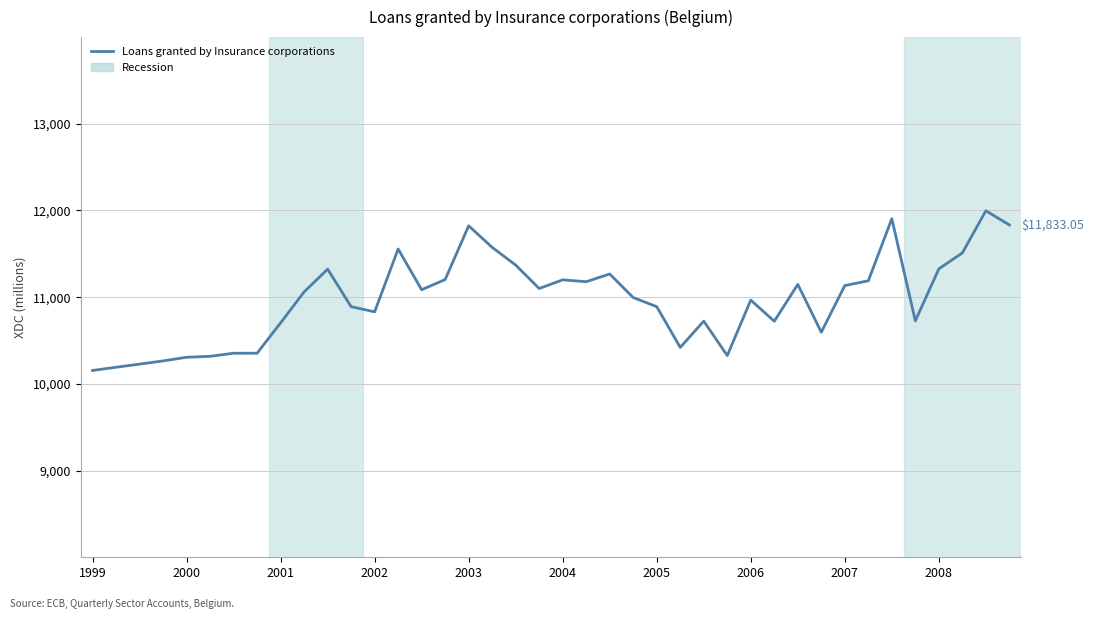

What is the difference between the maximum and minimum values?

1841.8